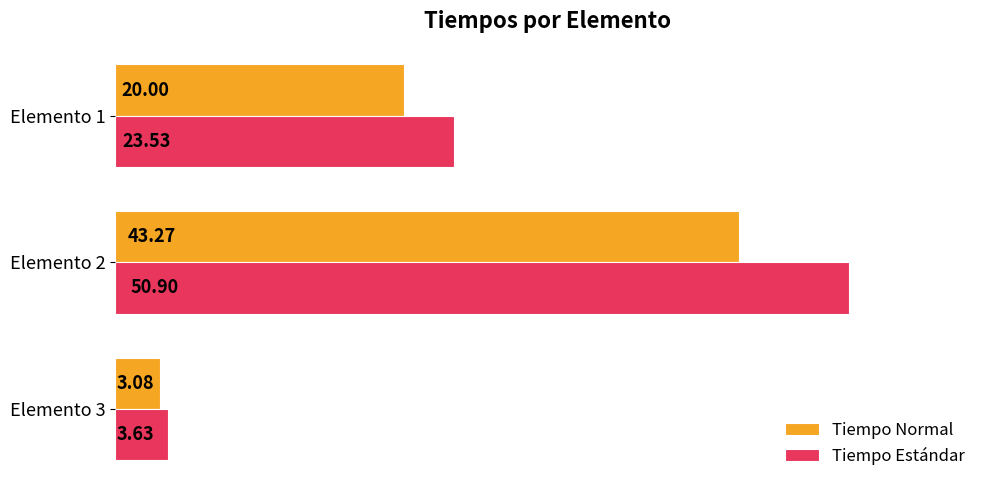

At which category is the sum across all series the highest?

Elemento 2